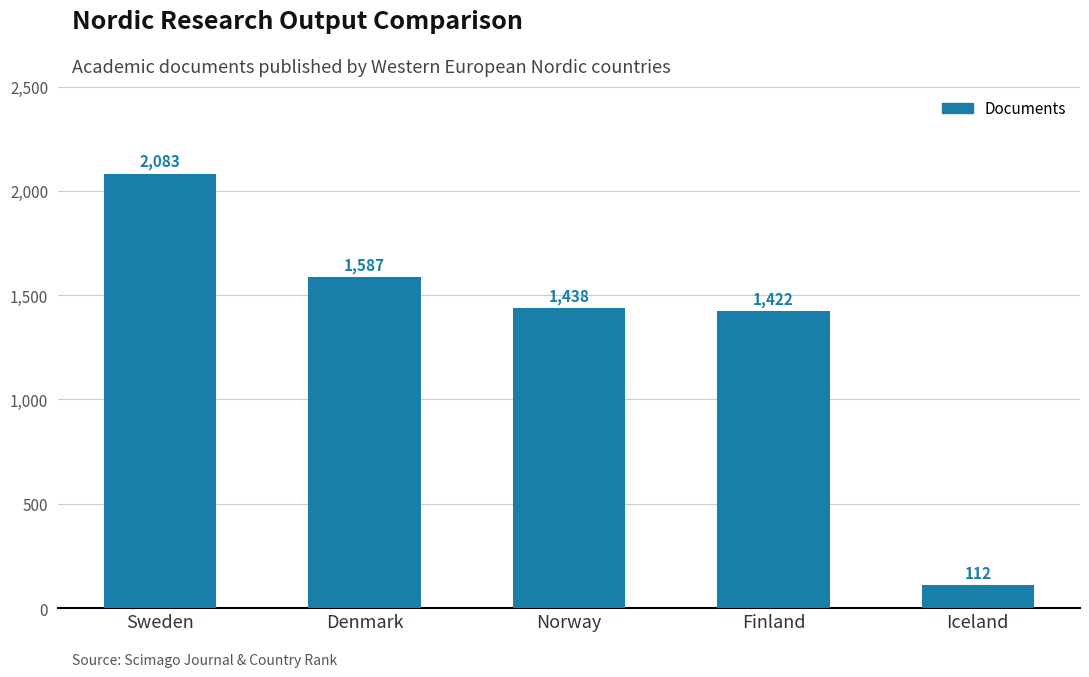

Rank the categories by value from highest to lowest.

Sweden, Denmark, Norway, Finland, Iceland